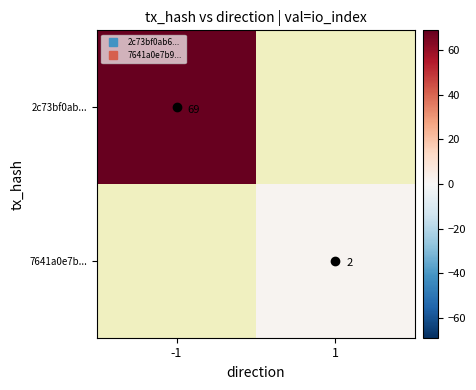

The 2c73bf0ab... series shows 34.9 at -1. True or false?

False